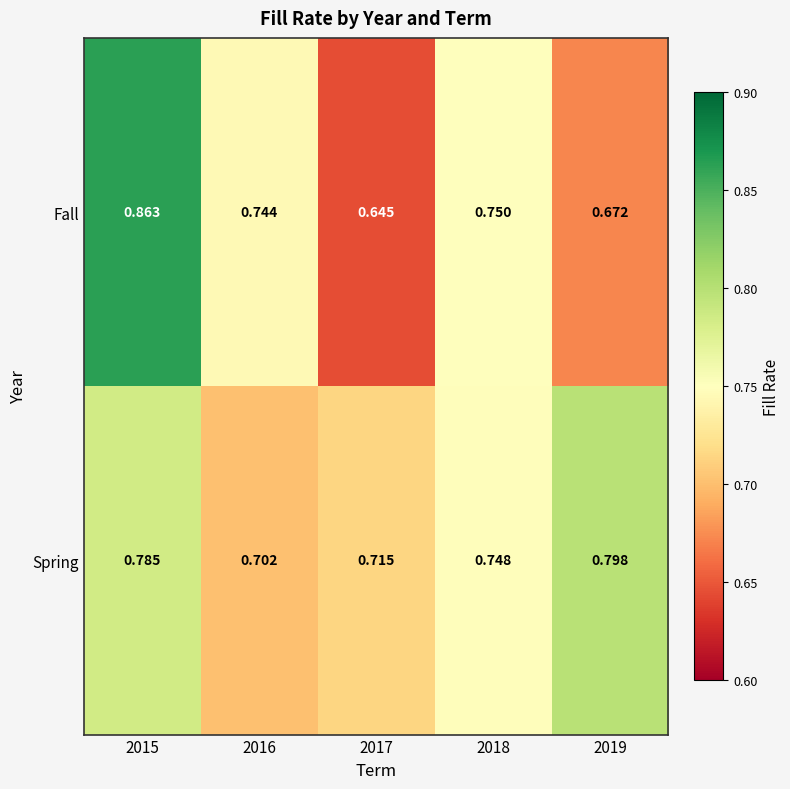

Rank the series by their maximum value, from lowest to highest.

Spring, Fall